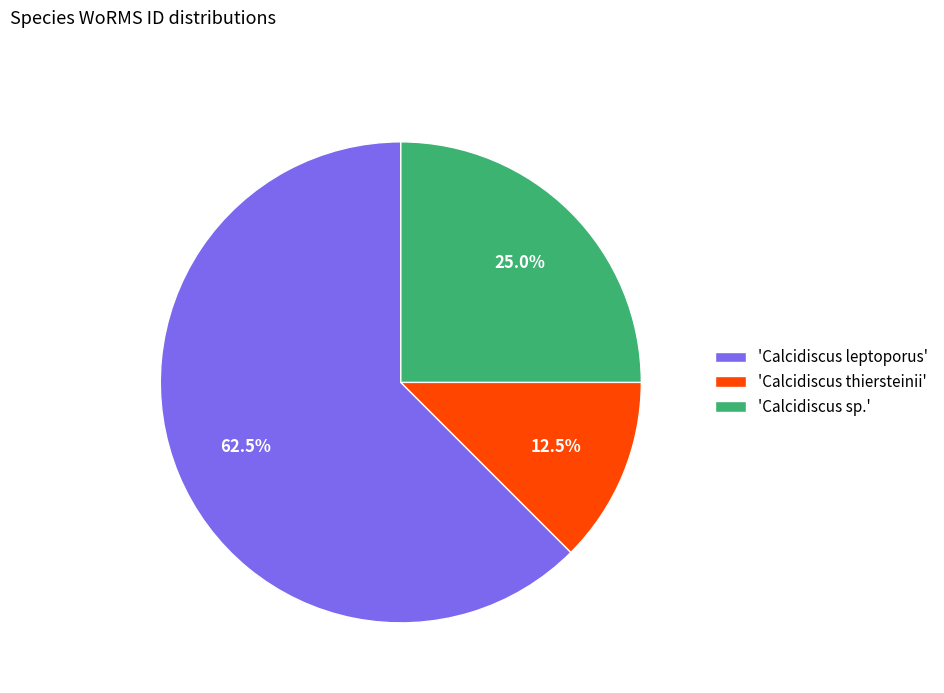

Which category has the smallest portion of the pie?

'Calcidiscus thiersteinii'